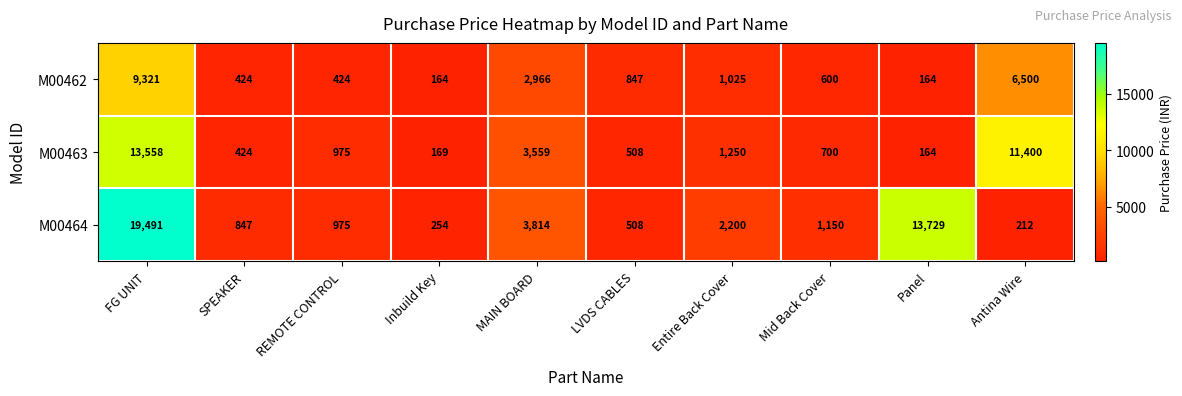

How many data points does each series have?

10